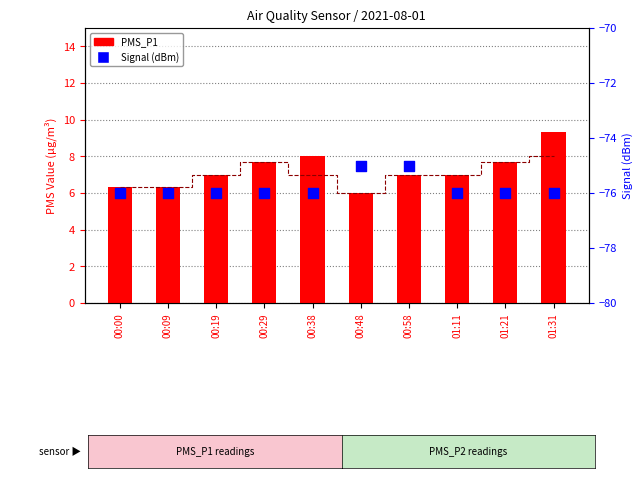

Which series reaches the minimum Y coordinate?

Signal (dBm)